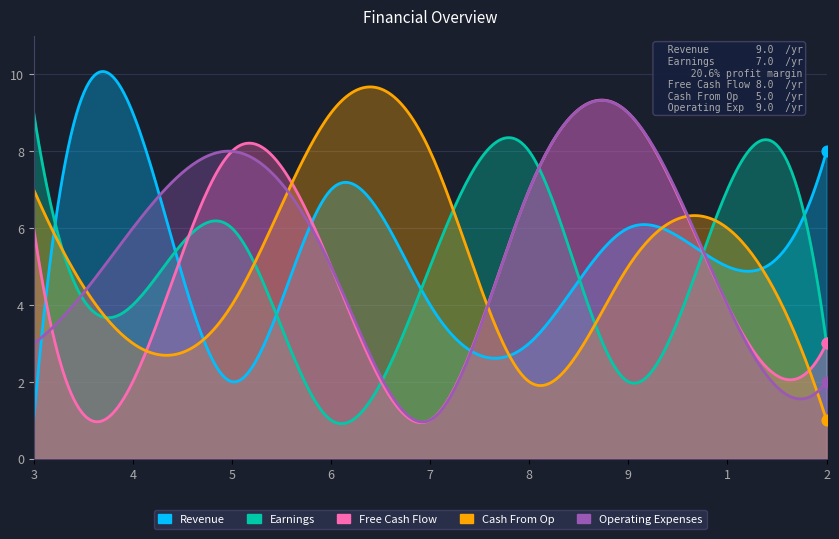

What is the total value across all series at 2?

17